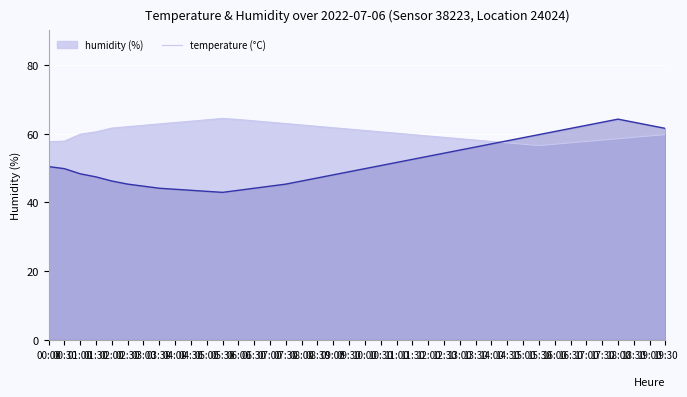

What position from the left is 01:00?

3